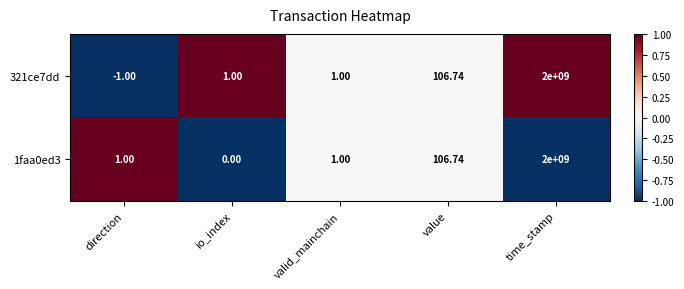

Is the value of 1faa0ed3 at valid_mainchain greater than the value of 321ce7dd at direction?

Yes